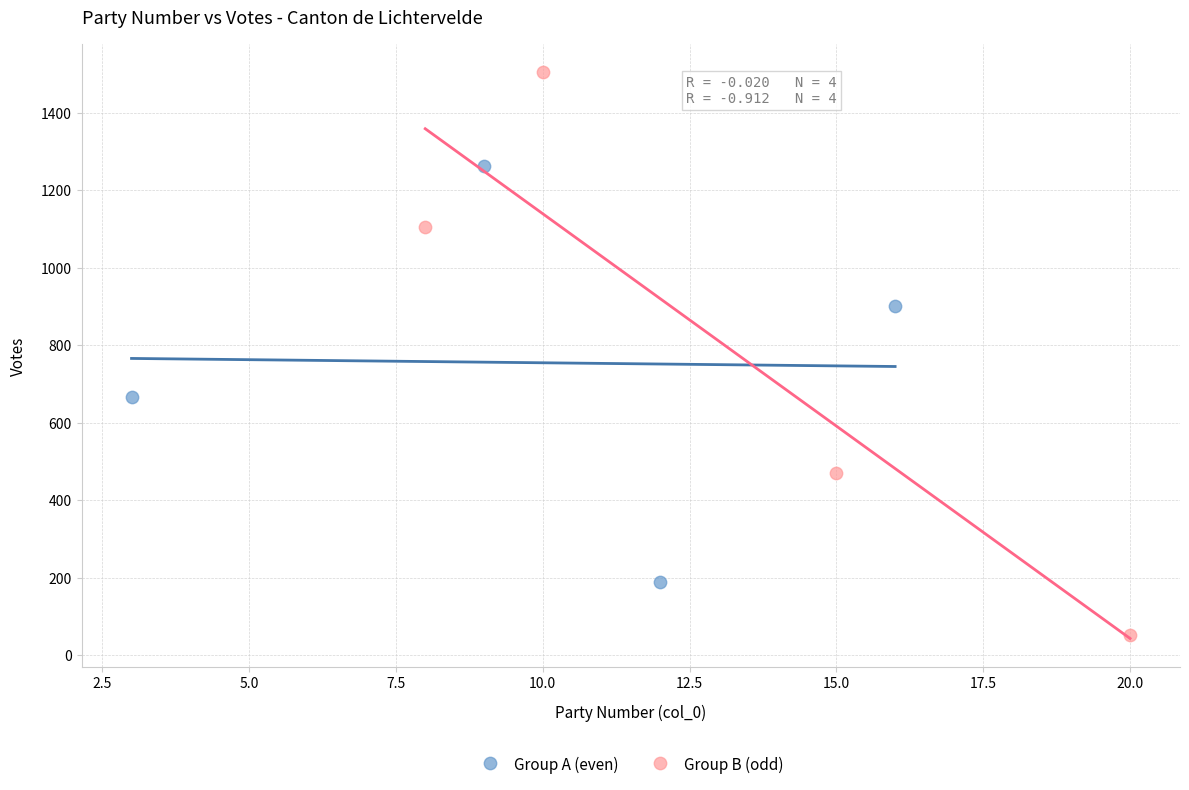

Which series reaches the minimum Y coordinate?

Group B (odd)